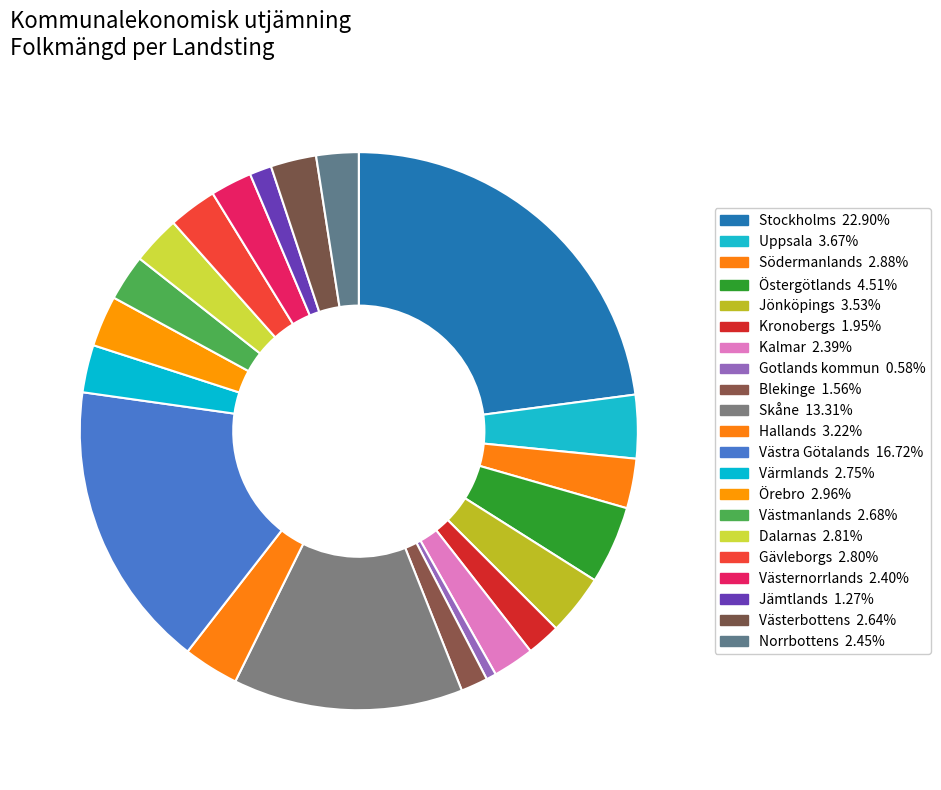

How many slices are in this pie chart?

21